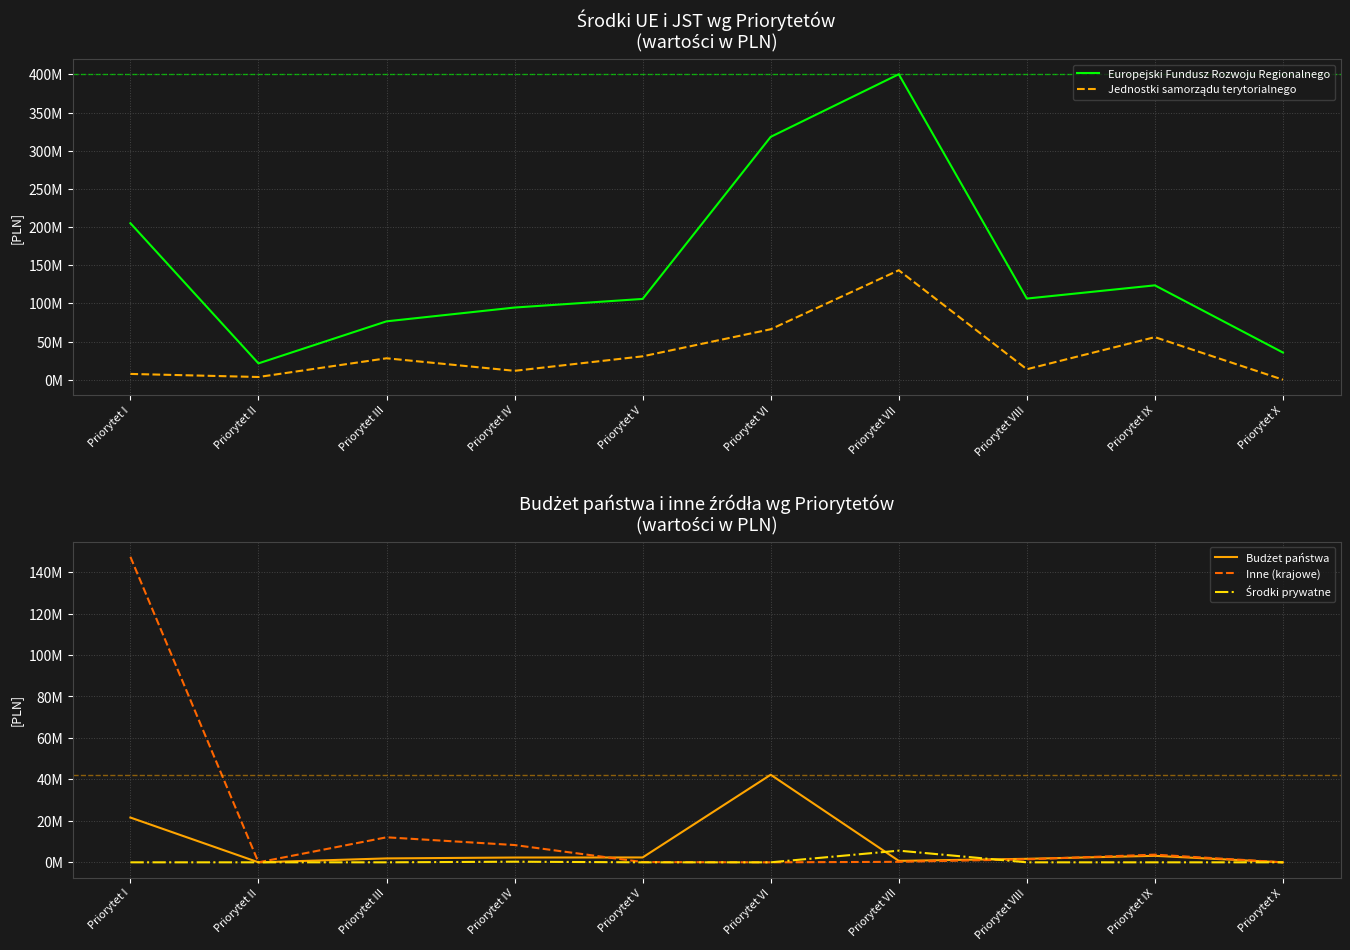

Reading left to right, transcribe all the data shown in this chart.

Europejski Fundusz Rozwoju Regionalnego: 205025048.7	21357304.4	76456465.8	94530050.9	105817905.1	318170728.2	400212122.8	106285937.0	123611697.0	35581332.6
Jednostki samorządu terytorialnego: 7550670.2	3519440.5	28051440.4	11625073.4	30616307.6	66091515.8	143372478.8	13701964.3	55738965.3	0.0
Budżet państwa: 21595832.1	0.0	1891282.6	2313487.9	2353732.0	42242407.8	703736.1	1701102.2	3136443.9	0.0
Inne (krajowe): 147318718.1	0.0	12070861.6	8334307.1	127034.2	0.0	244469.9	1445362.5	3705251.6	0.0
Środki prywatne: 0.0	0.0	0.0	302092.8	0.0	0.0	5632462.7	0.0	0.0	0.0